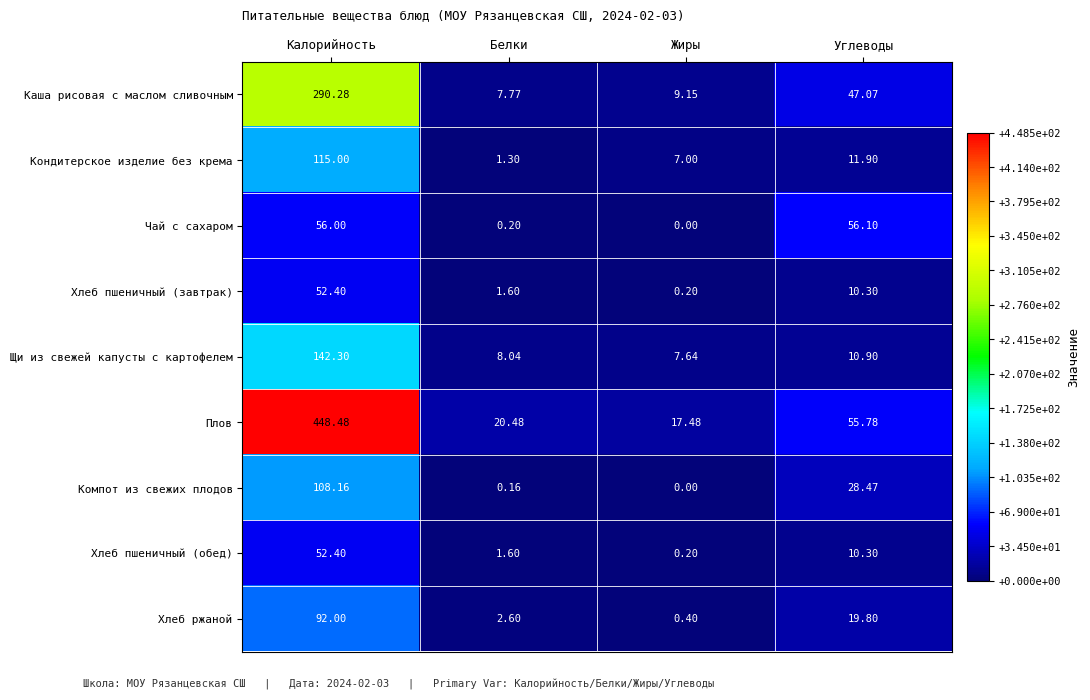

Is the value of Кондитерское изделие без крема at Углеводы greater than the value of Щи из свежей капусты с картофелем at Калорийность?

No